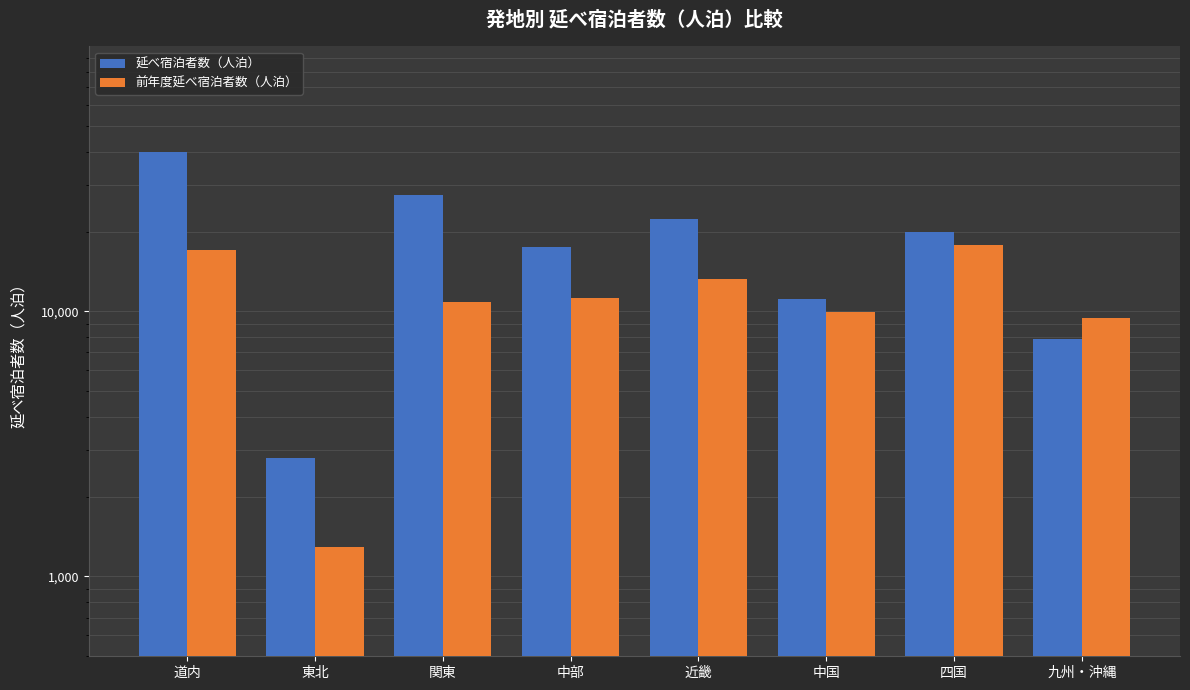

At which category is the sum across all series the highest?

道内